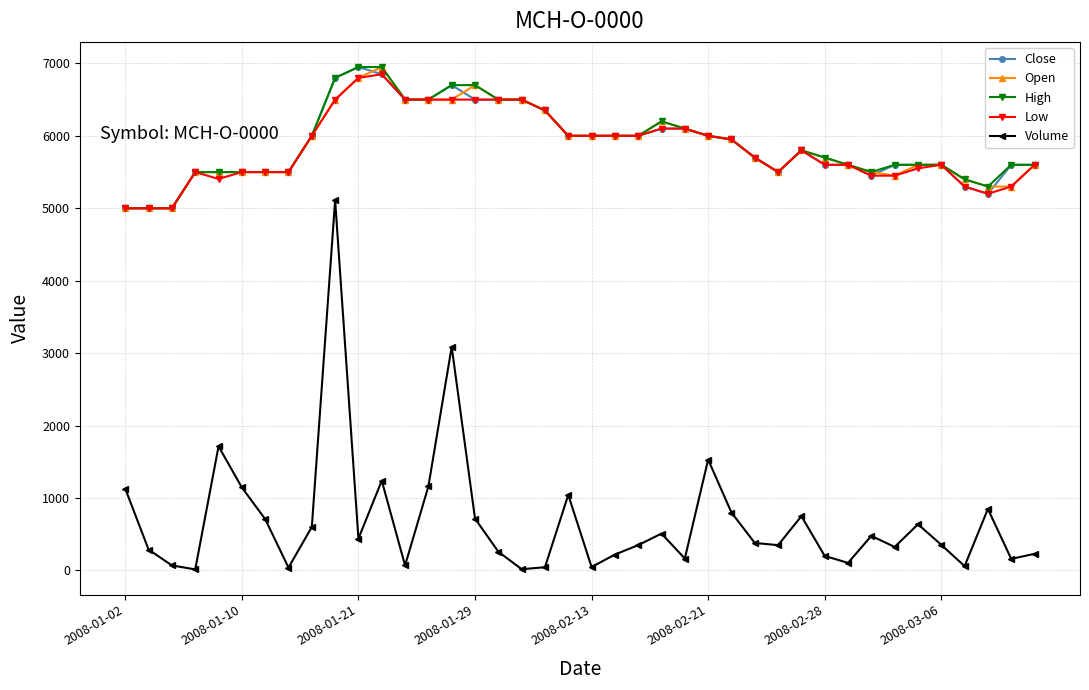

True or false: Close and Volume cross at least once.

False